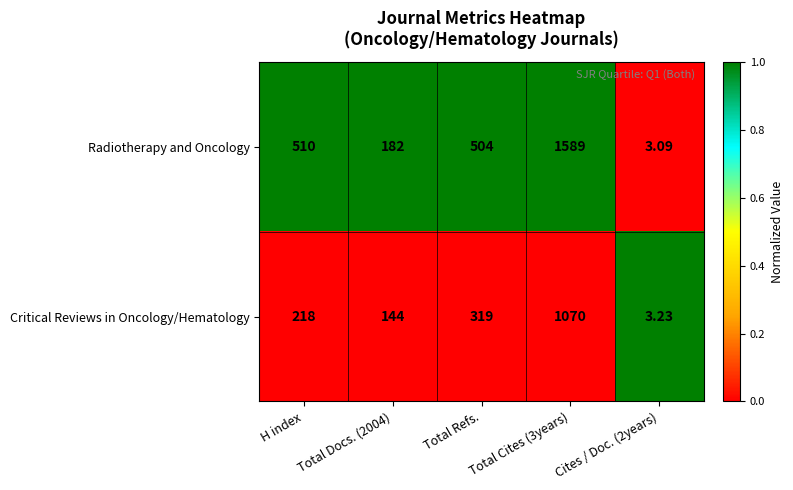

At H index, list the series in order from largest to smallest.

Radiotherapy and Oncology, Critical Reviews in Oncology/Hematology